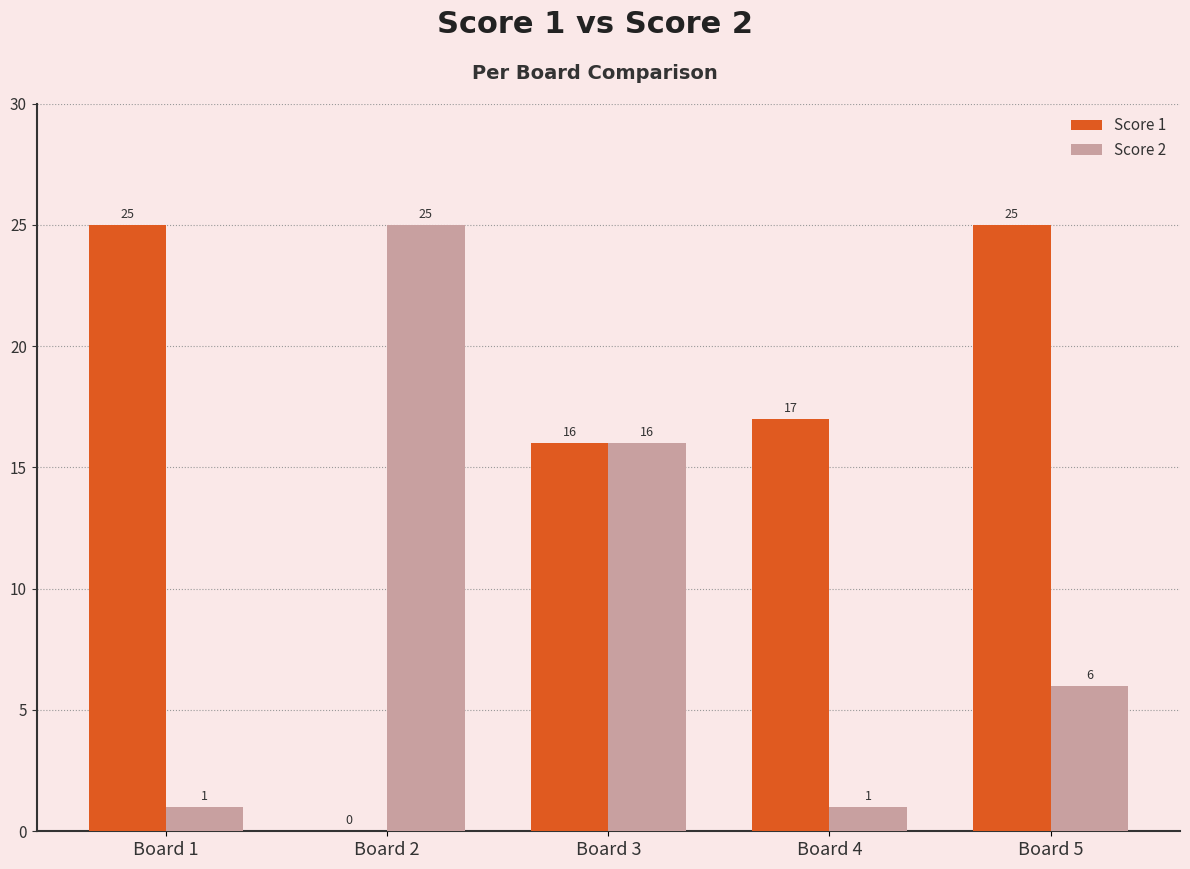

How many series are shown in this chart?

2